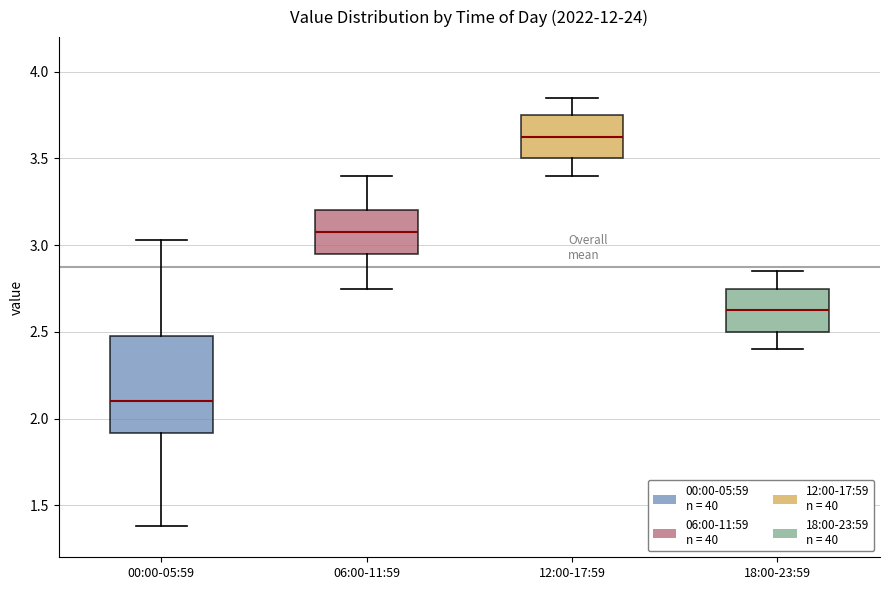

Reading left to right, transcribe this box plot: for each box, give where its median line is, the range the box spans, and where its two whiskers end, as read against the y-axis. The values are not printed on the chart, so give them approximately, as read against the axis.

00:00-05:59: median 2.10, box 1.90 to 2.50, whiskers 1.40 to 3.05
06:00-11:59: median 3.10, box 2.95 to 3.20, whiskers 2.75 to 3.40
12:00-17:59: median 3.65, box 3.50 to 3.75, whiskers 3.40 to 3.85
18:00-23:59: median 2.65, box 2.50 to 2.75, whiskers 2.40 to 2.85